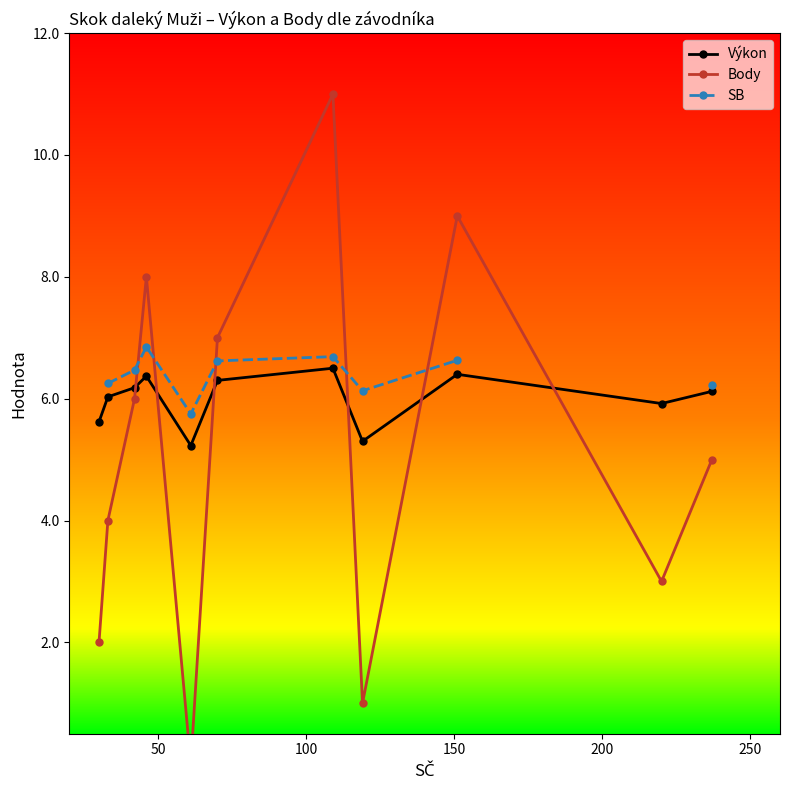

What is the greatest value displayed?

11.0